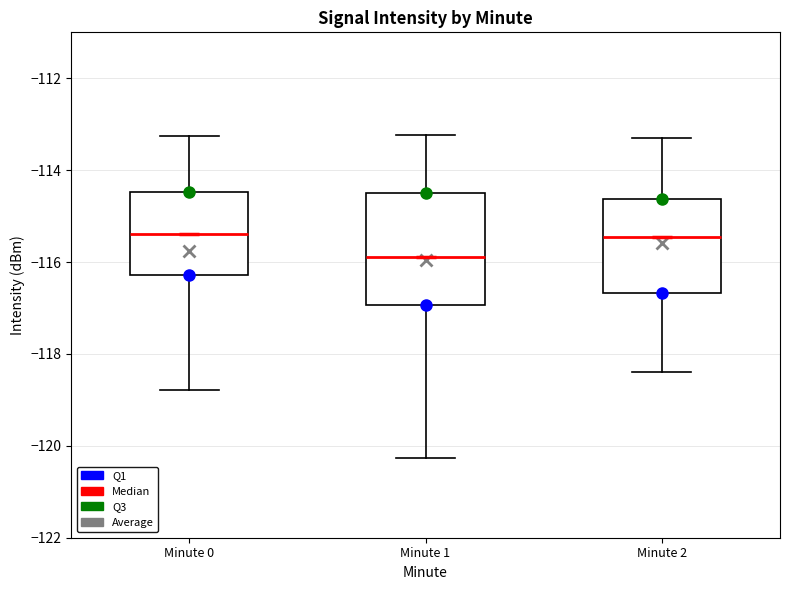

Reading left to right, transcribe this box plot: for each box, give where its median line is, the range the box spans, and where its two whiskers end, as read against the y-axis. The values are not printed on the chart, so give them approximately, as read against the axis.

Minute 0: median -115.4, box -116.2 to -114.4, whiskers -118.8 to -113.2
Minute 1: median -115.8, box -117.0 to -114.4, whiskers -120.2 to -113.2
Minute 2: median -115.4, box -116.6 to -114.6, whiskers -118.4 to -113.2